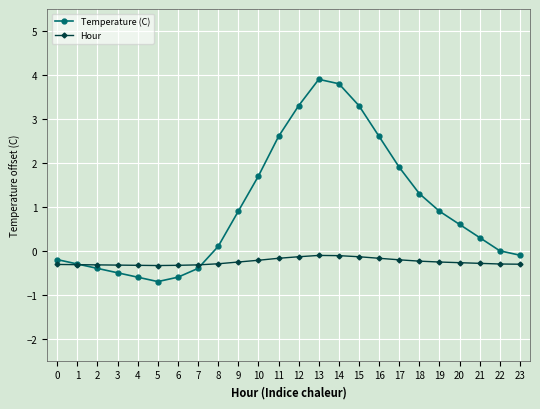

The value of Hour at 18 is -0.2. True or false?

True